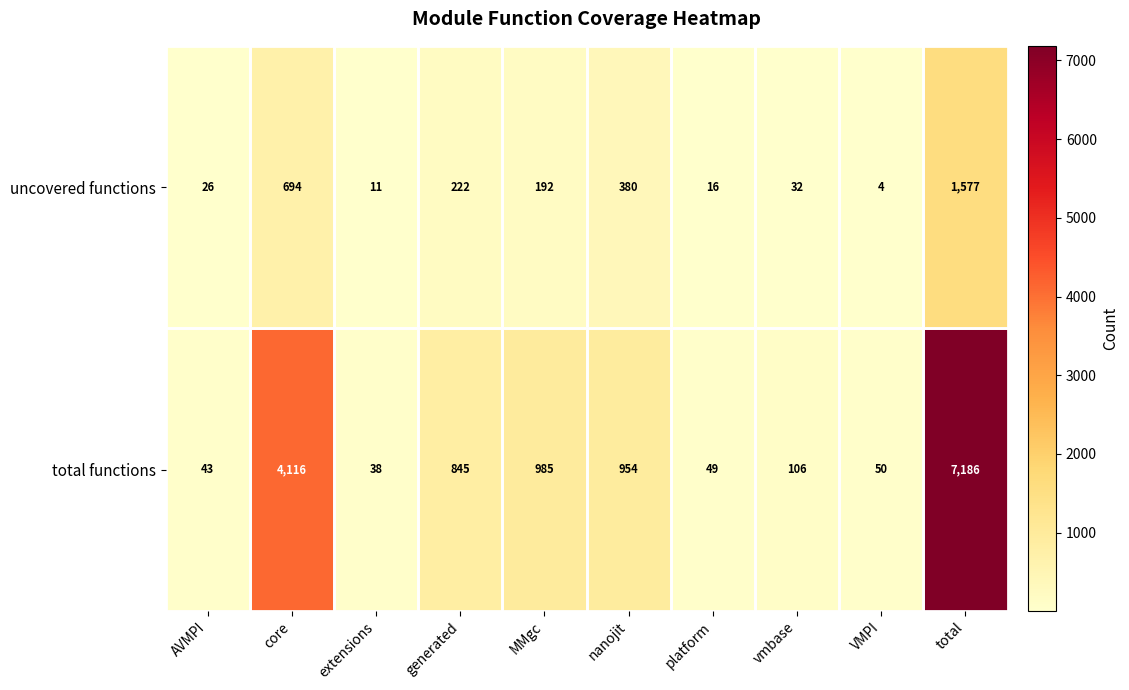

What is the sum of the total functions values at core and platform?

4165